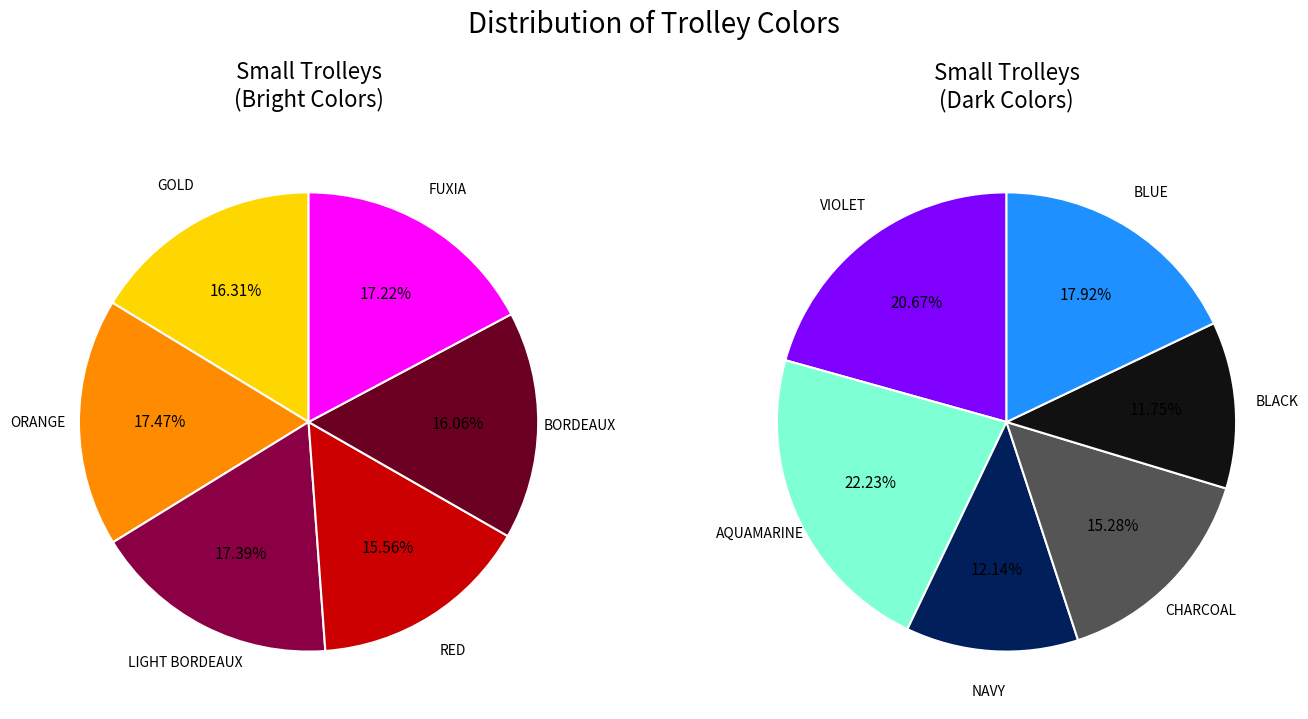

Combined, do RED and CHARCOAL account for over 50%?

No